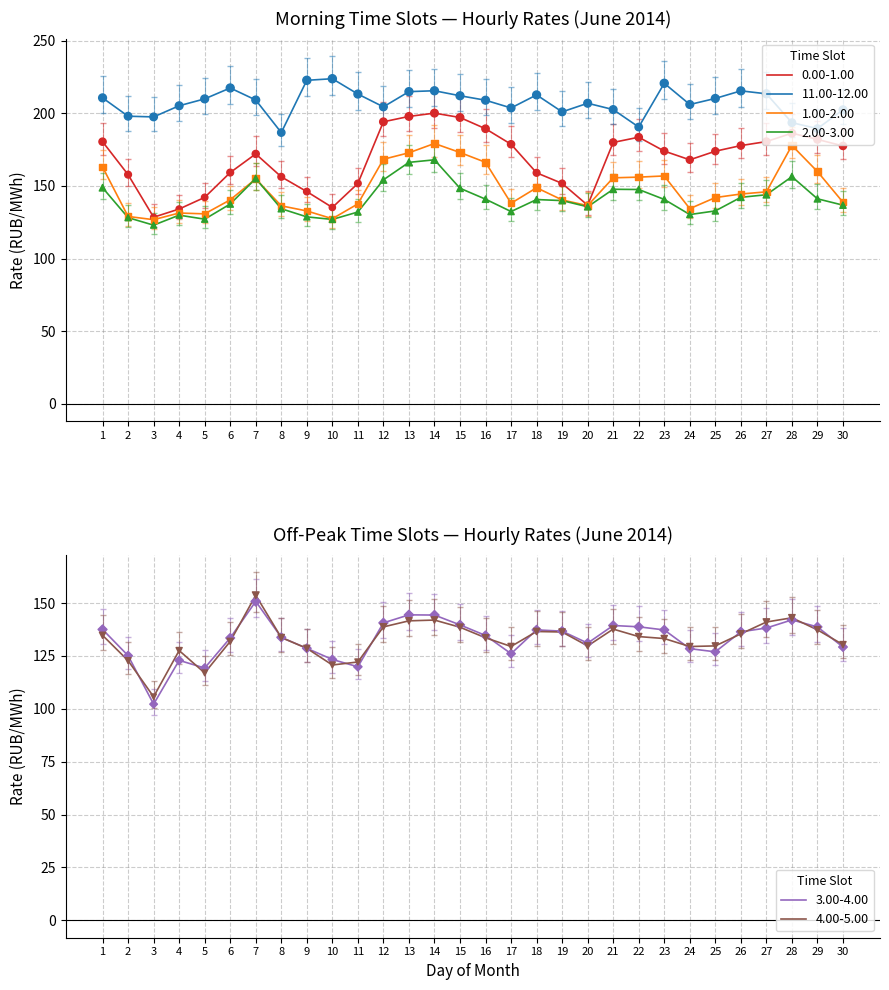

Is the value of 0.00-1.00 at 10 greater than the value of 2.00-3.00 at 14?

No